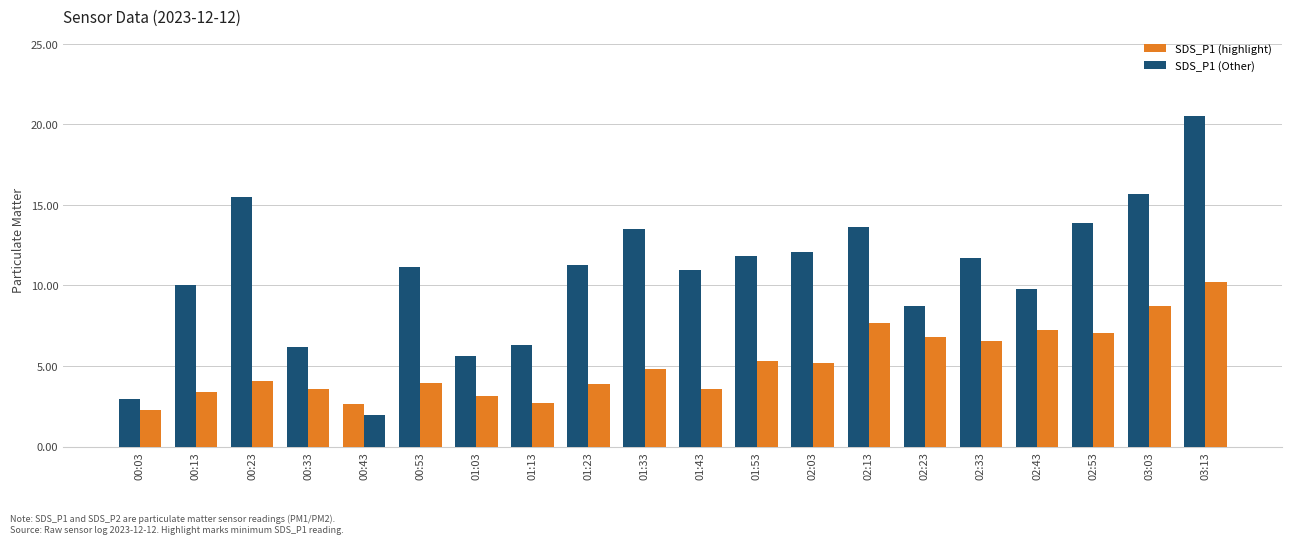

How many distinct data groups are displayed?

2